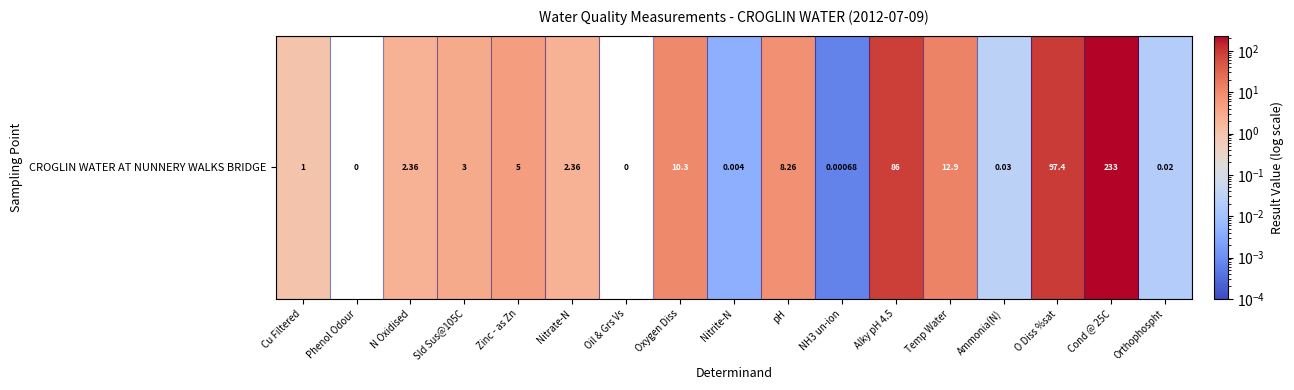

Reading left to right, list all the values displayed in this chart.

1.0	0.0	2.4	3.0	5.0	2.4	0.0	10.3	0.0	8.3	0.0	86.0	12.9	0.0	97.4	233.0	0.0